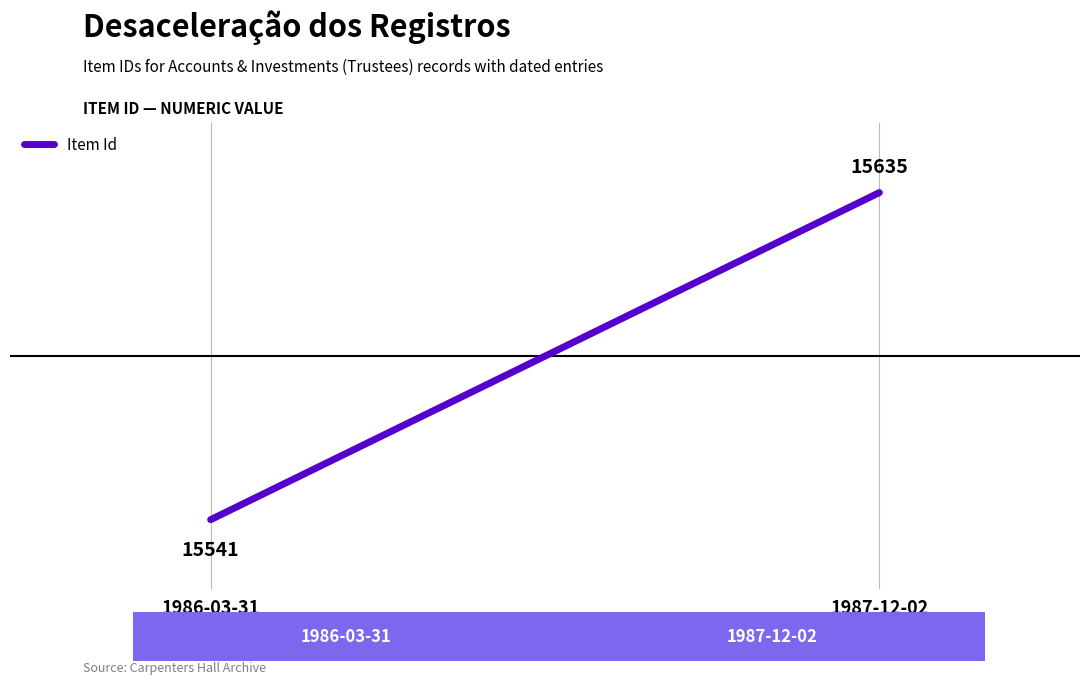

Reading right to left, extract all data points from this chart.

1987-12-02=15635	1986-03-31=15541